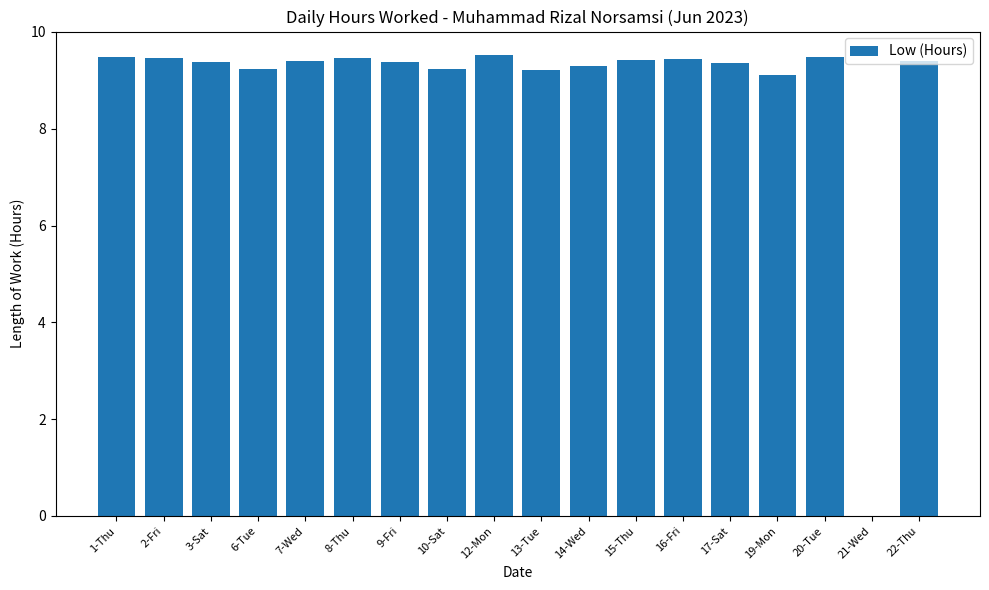

What is the ratio of the value at 10-Sat to the value at 13-Tue?

1.0